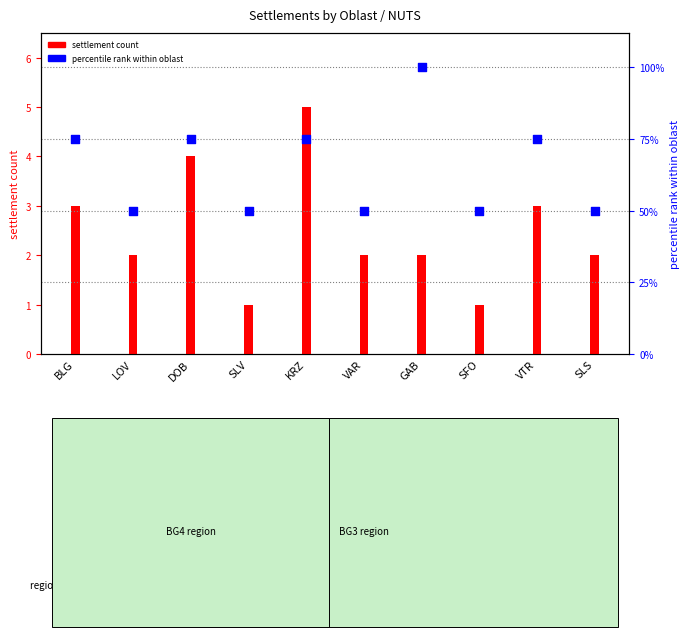

Is the value of settlement count at GAB greater than the value of percentile rank within oblast at LOV?

No